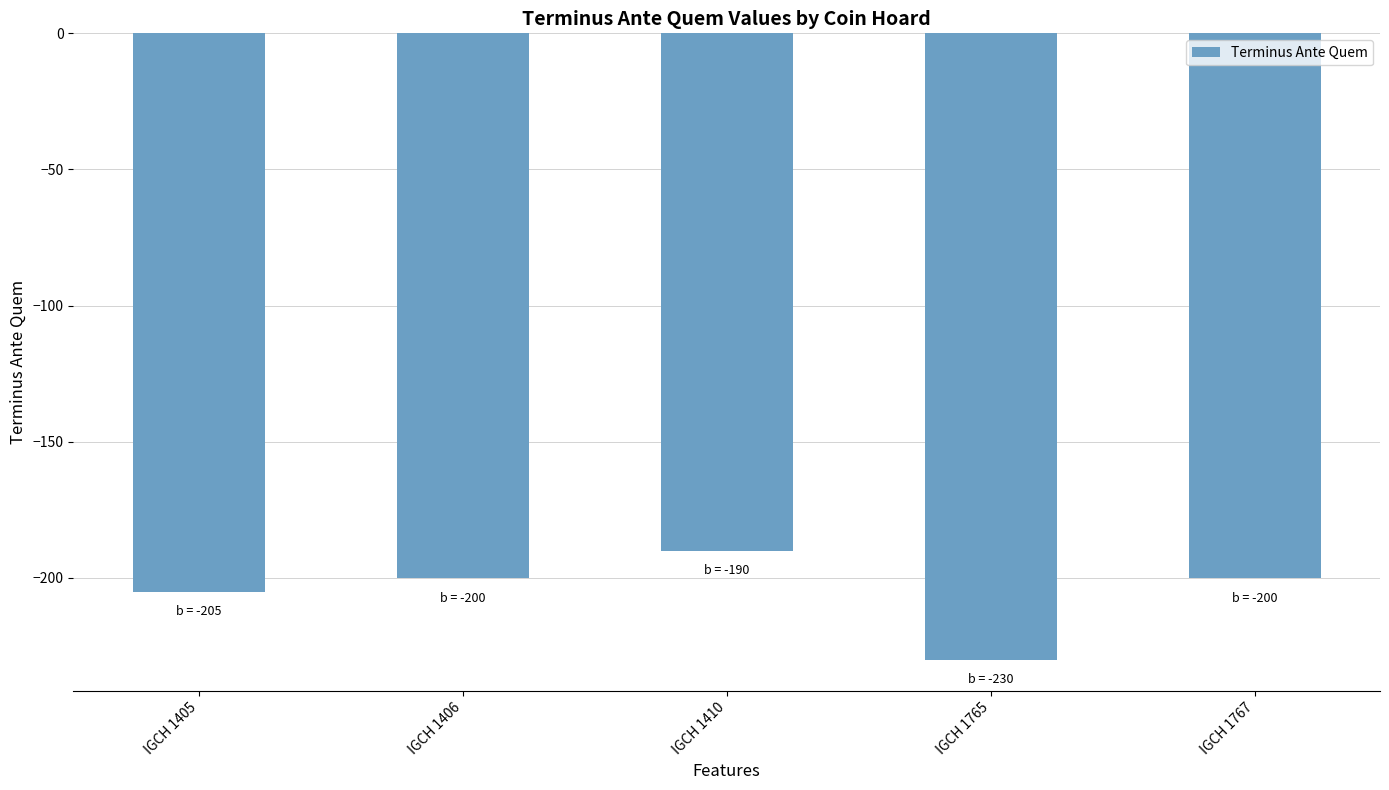

Between IGCH 1410 and IGCH 1406, which is larger?

IGCH 1410